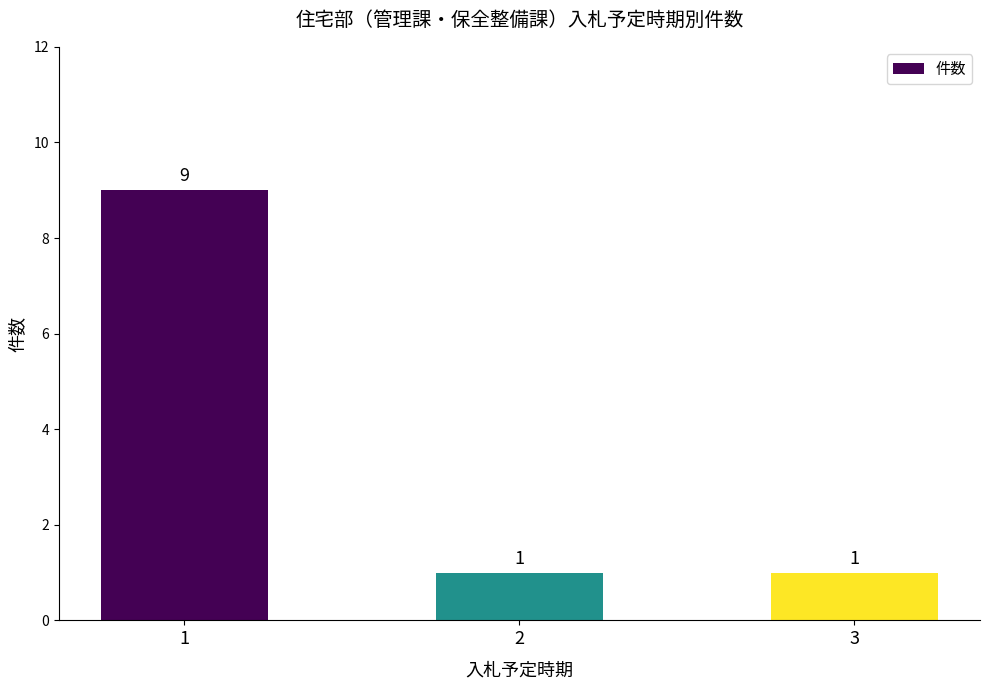

Count the values in the range 1 to 9.

3